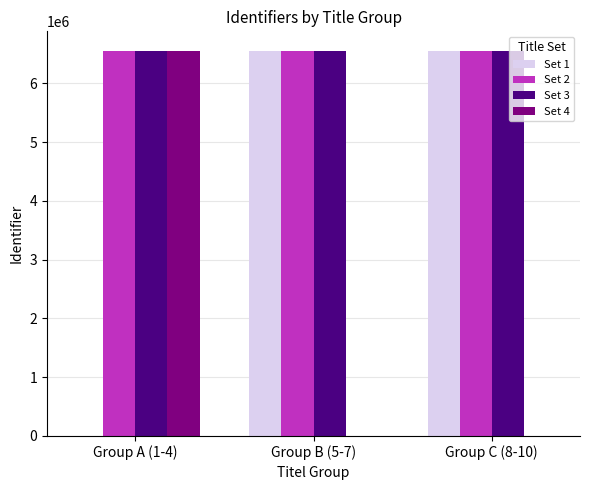

The value of Set 3 at Group A (1-4) is 2859144. True or false?

False